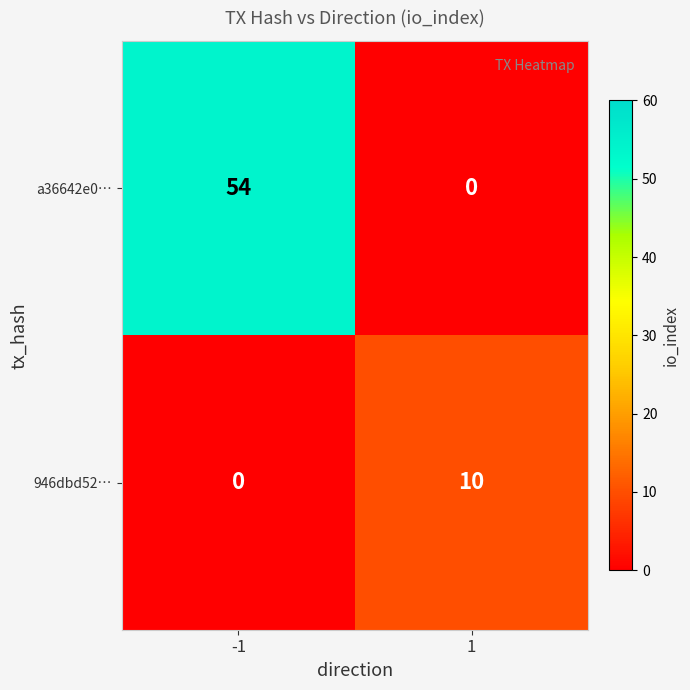

What is the average value of the 946dbd52… series?

5